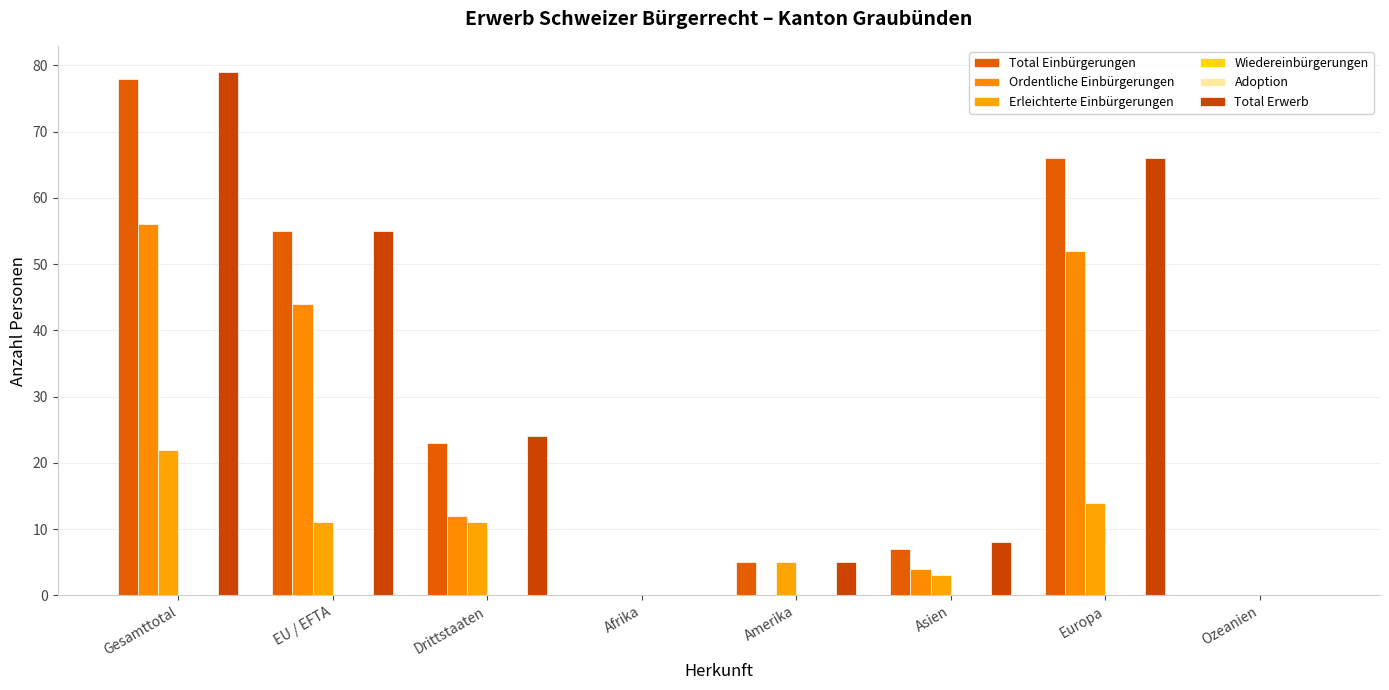

What are all the series names shown in the legend?

Total Einbürgerungen, Ordentliche Einbürgerungen, Erleichterte Einbürgerungen, Wiedereinbürgerungen, Adoption, Total Erwerb